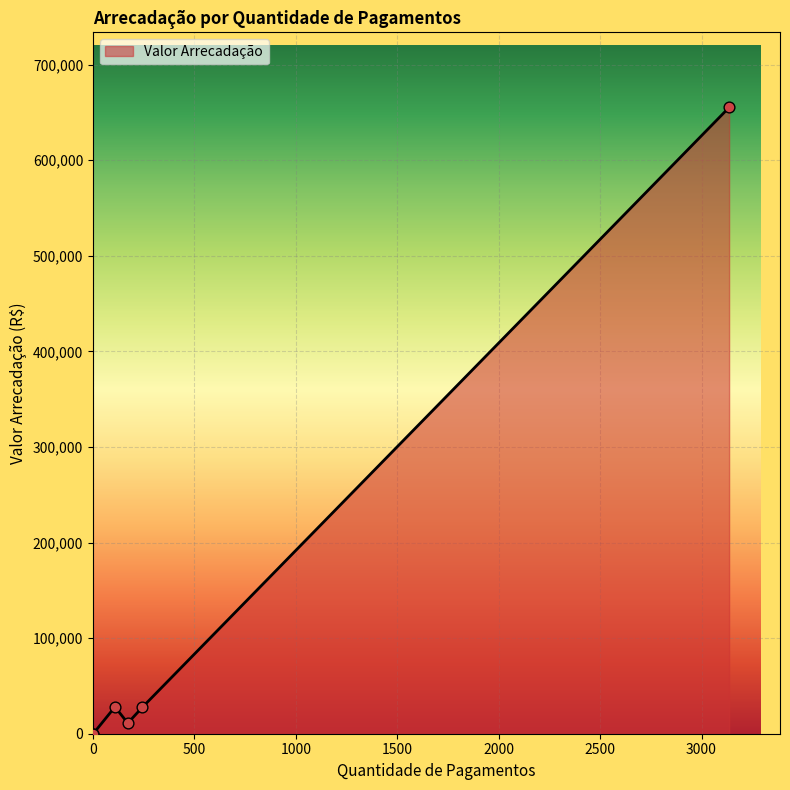

What is the change in value from 109 to 2?

-28082.8